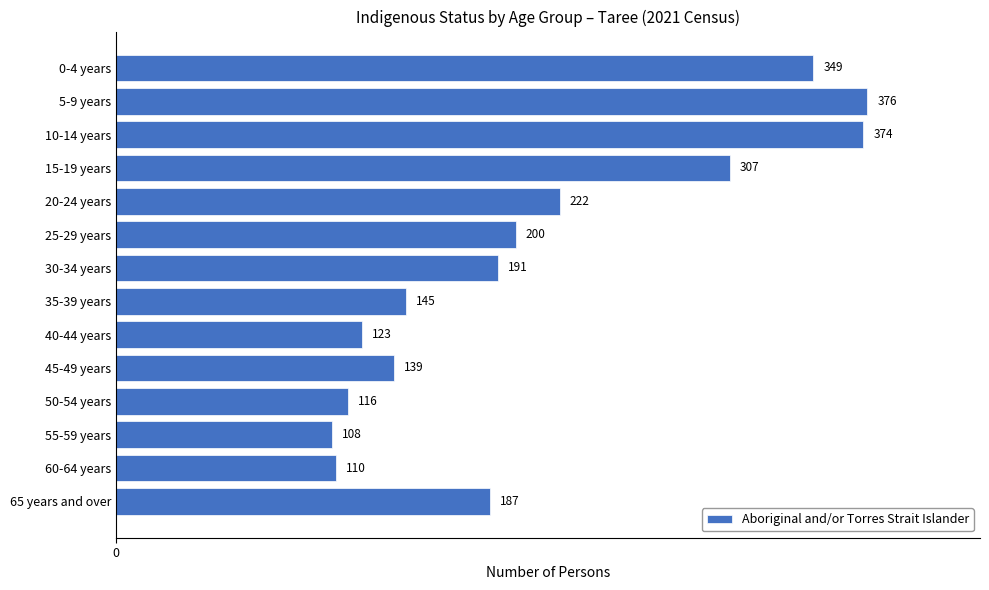

What is the value of the 3rd bar from the top?

374